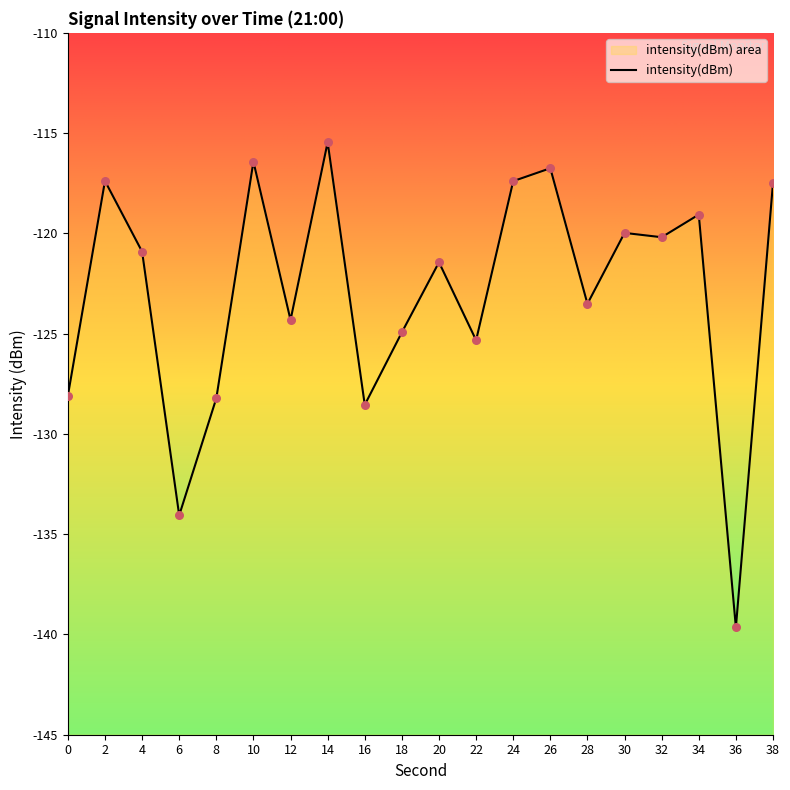

What is the change in value from 14 to 18?

-9.5